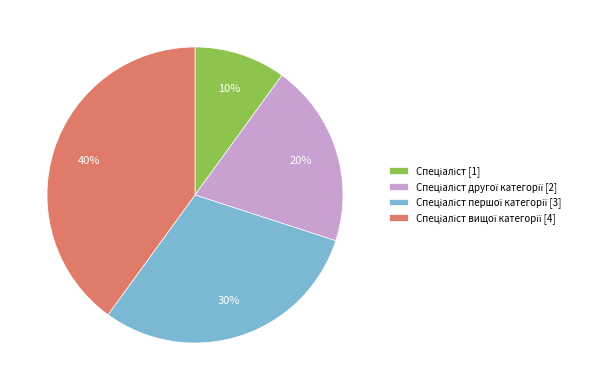

Is there any slice that represents more than half of the pie?

No